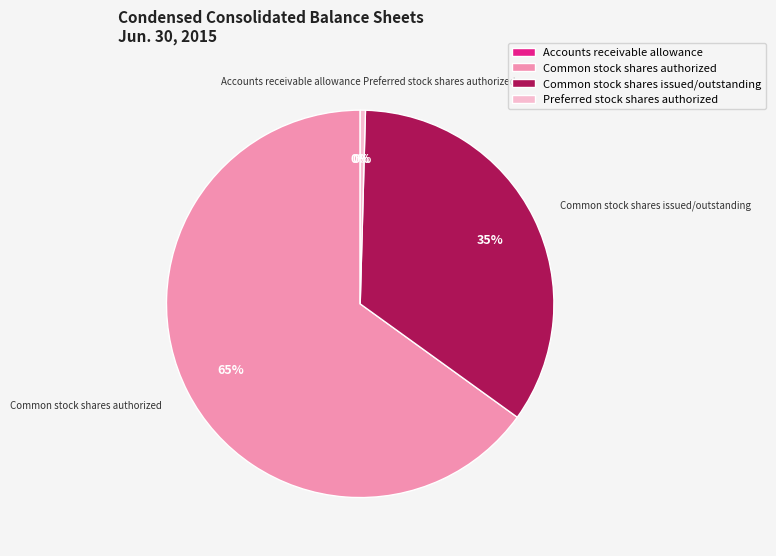

What is the ratio of the value at Common stock shares issued/outstanding to the value at Common stock shares authorized?

0.5